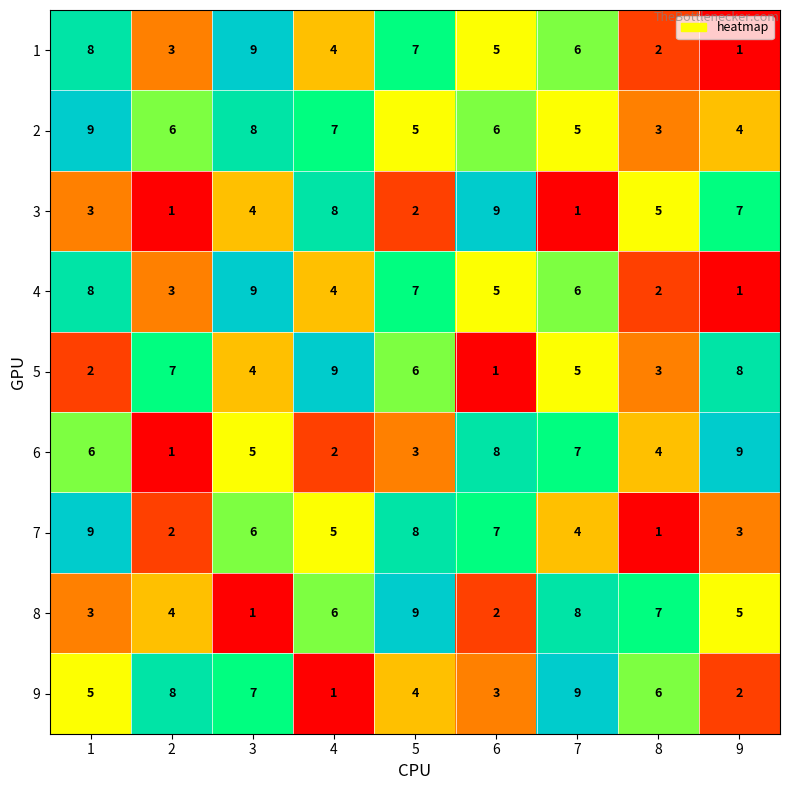

Between 3 and 6, which series saw the biggest shift?

3